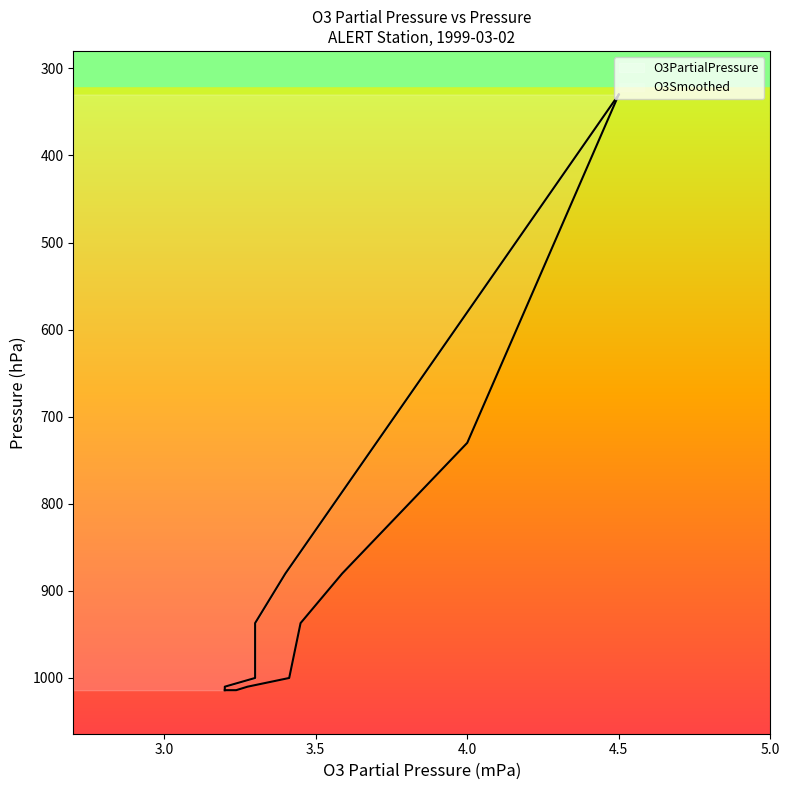

What is the approximate value at 4.0, to the nearest 50?

600